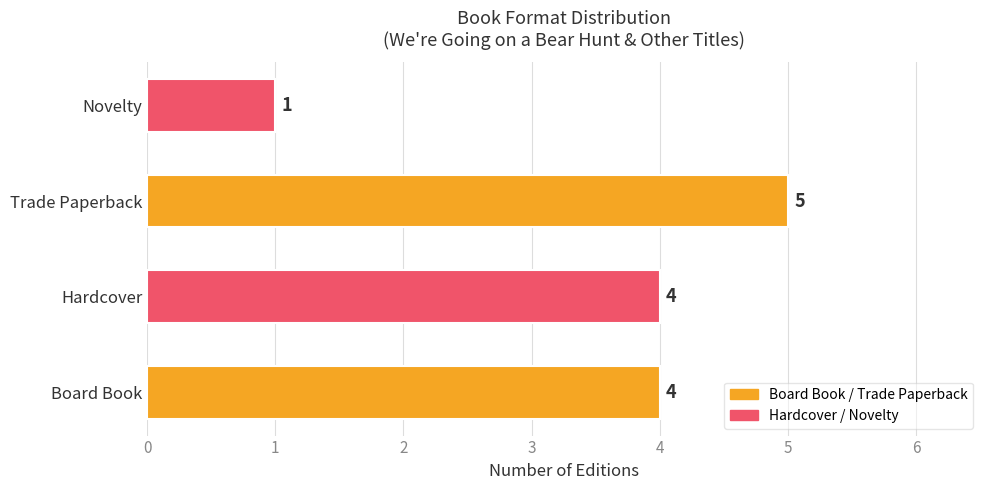

True or false: the data shows 0 at Novelty.

False